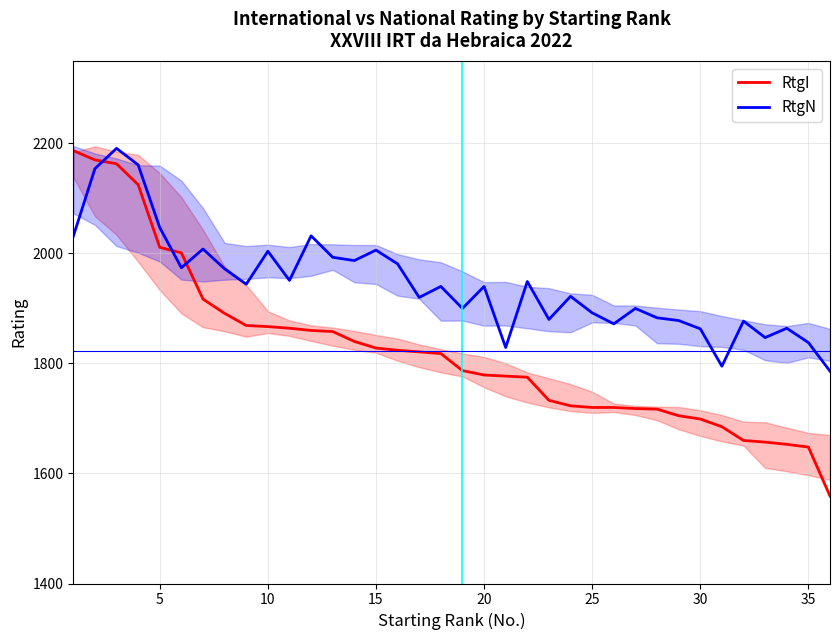

Which series has the largest total across all categories?

RtgN